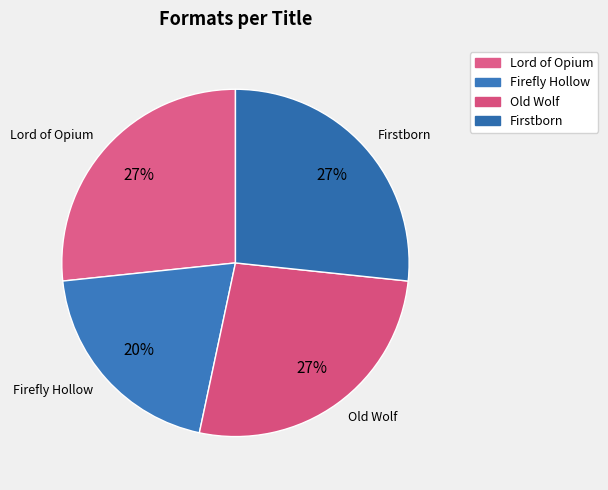

How many slices are in this pie chart?

4